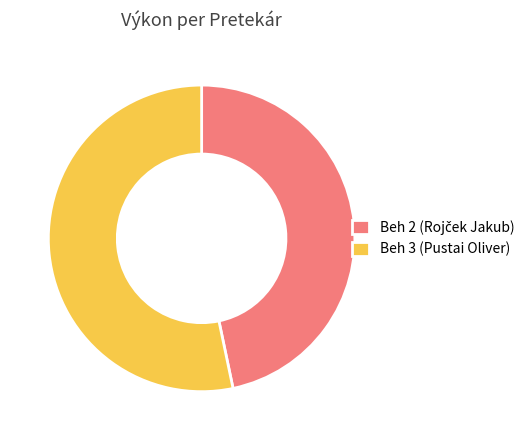

Which slice represents more than half of the pie?

Beh 3 (Pustai Oliver)